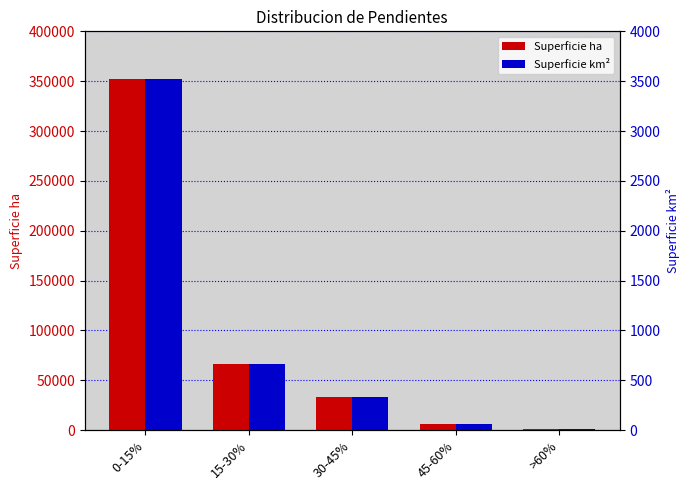

True or false: Superficie km² has a value of 459.5 at 15-30%.

False